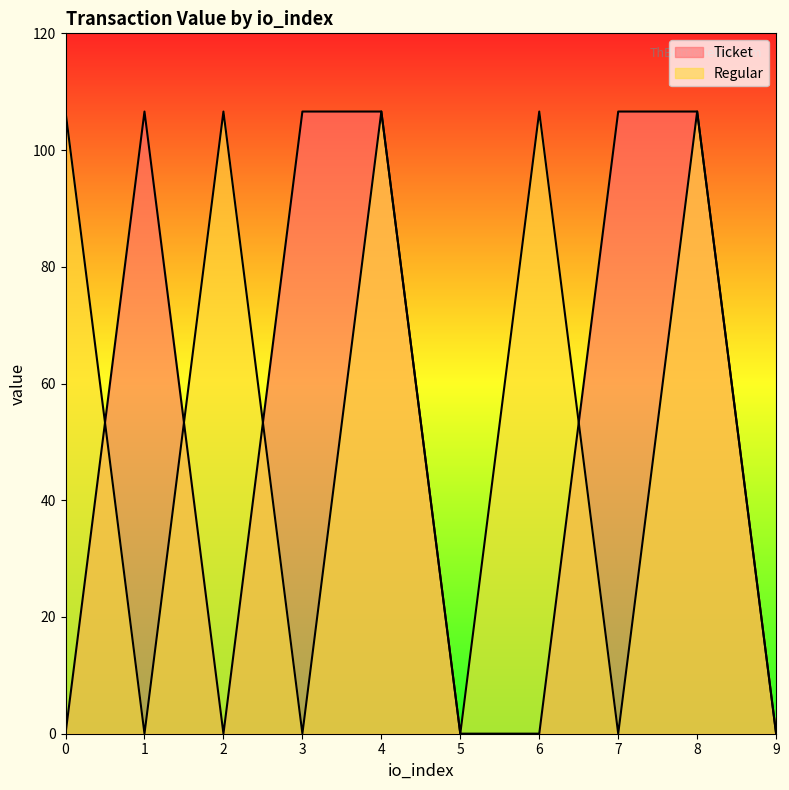

True or false: Regular and Ticket cross at least once.

True